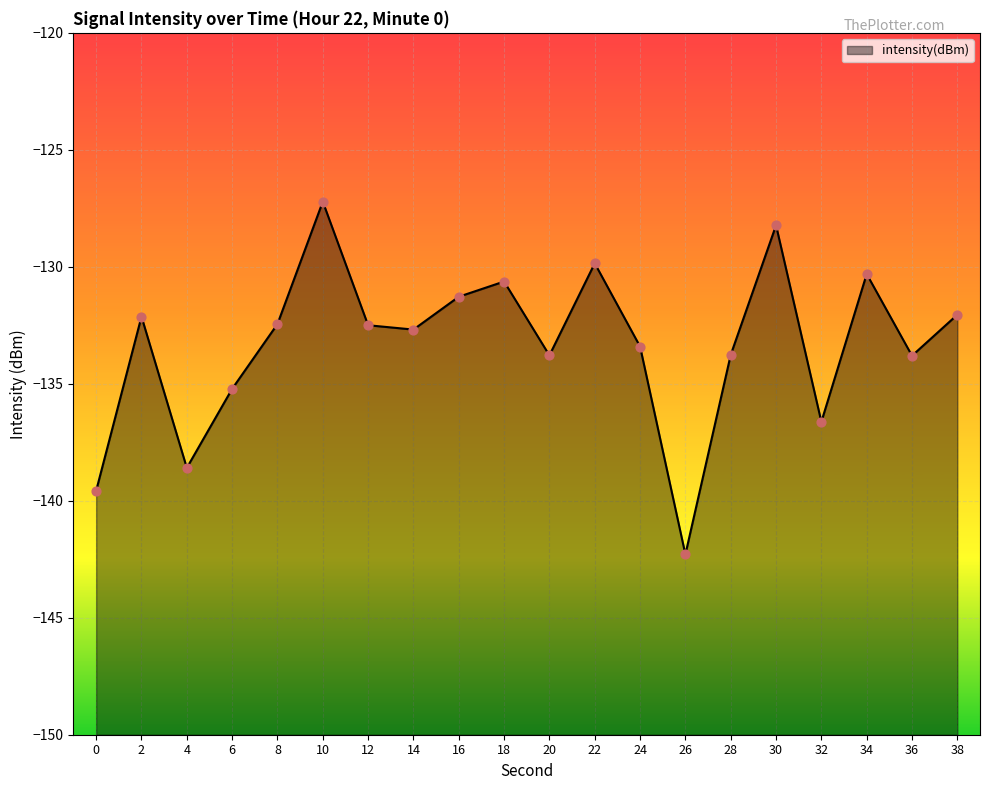

What is the change in value from 12 to 14?

-0.2